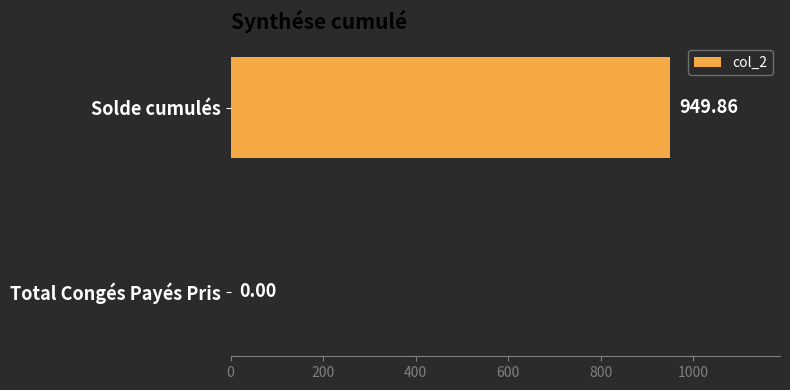

At which category does the chart reach its peak across all series?

Solde cumulés